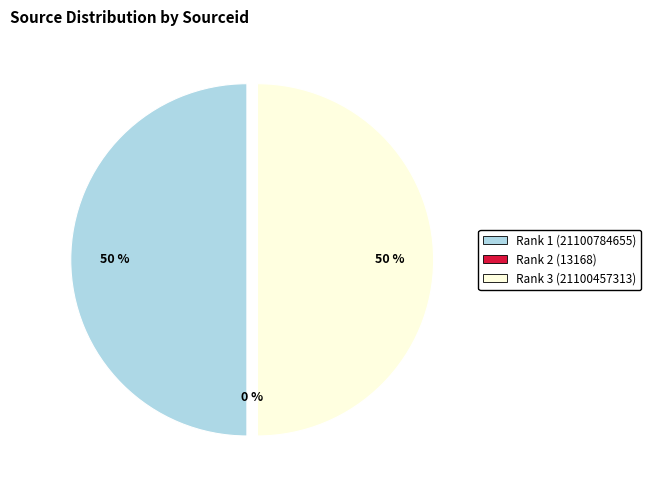

Count the number of slices in the pie.

3